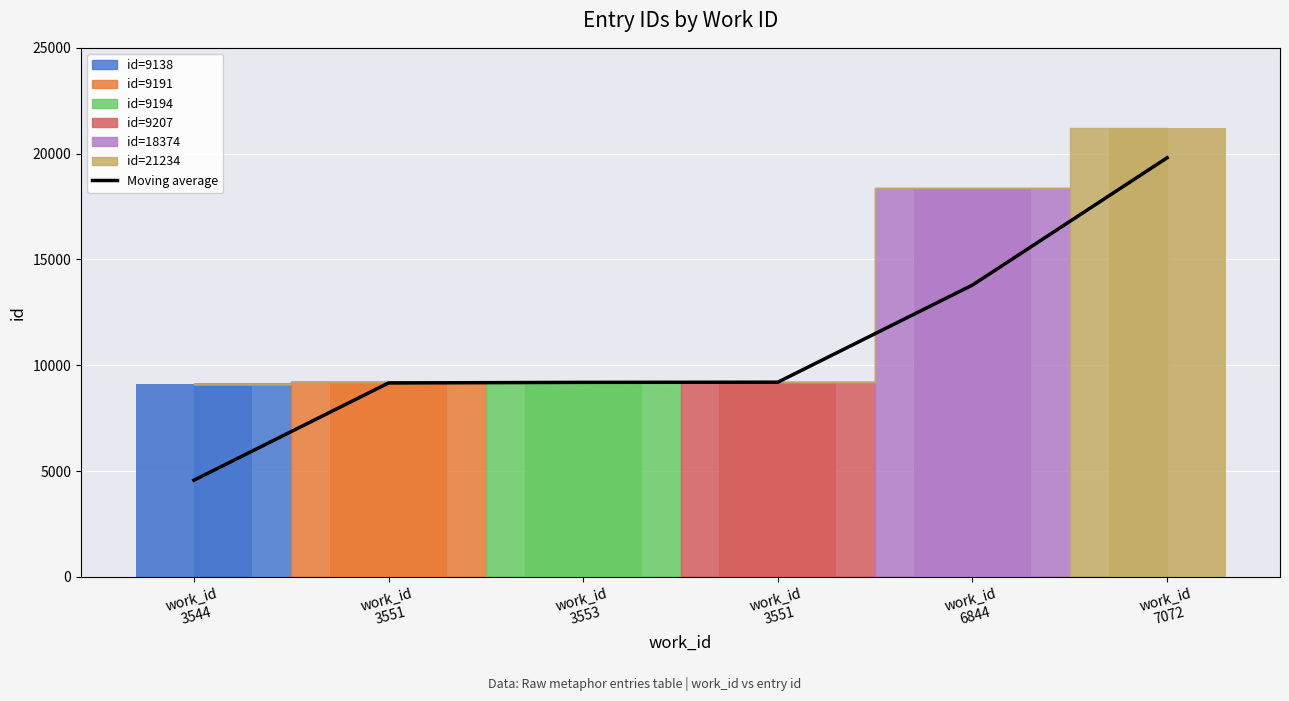

What is the change in value from work_id
6844 to work_id
7072?

+6013.5